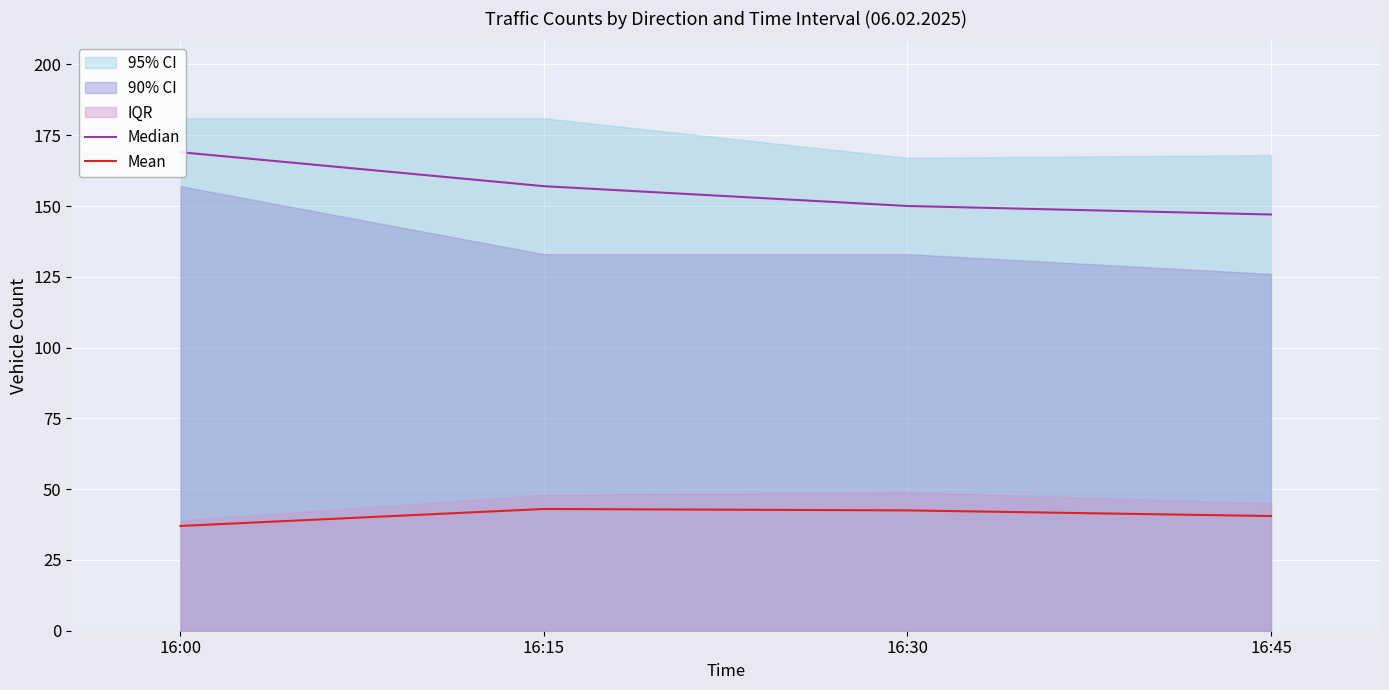

Does the chart display data point markers on the line(s)?

No